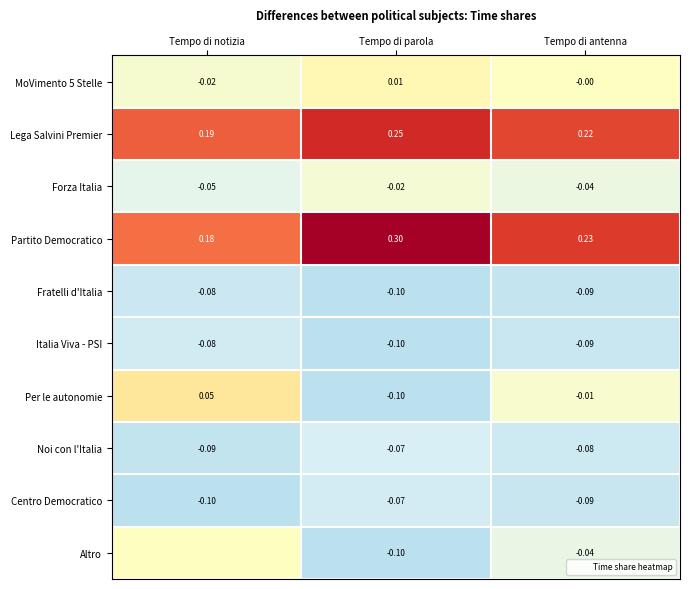

At Tempo di notizia, list the series in order from smallest to largest.

Centro Democratico, Noi con l'Italia, Fratelli d'Italia, Italia Viva - PSI, Forza Italia, MoVimento 5 Stelle, Altro, Per le autonomie, Partito Democratico, Lega Salvini Premier